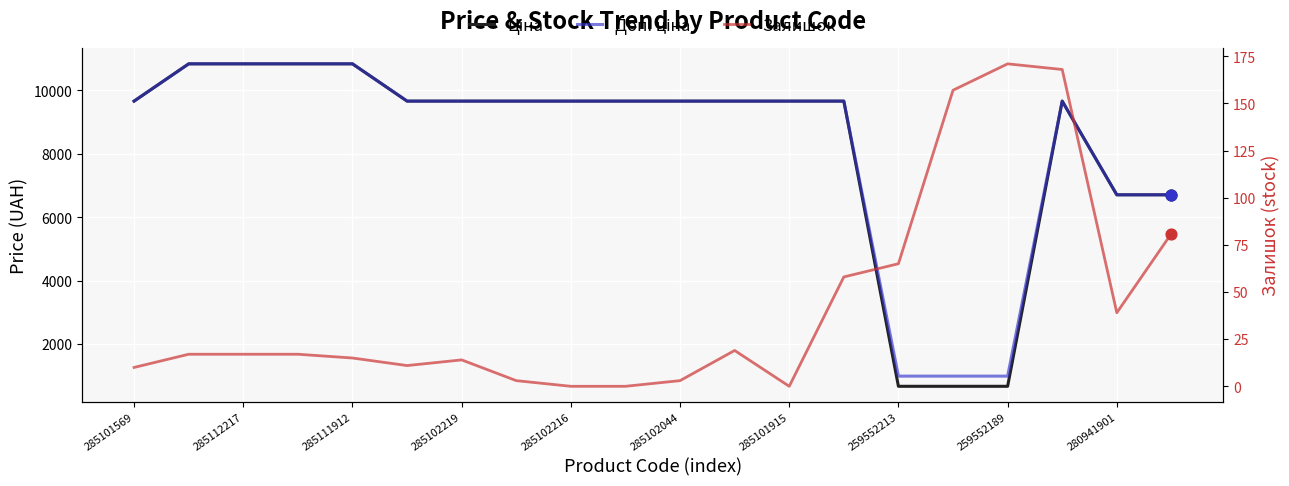

Which series has the largest Y range (max minus min)?

Ціна